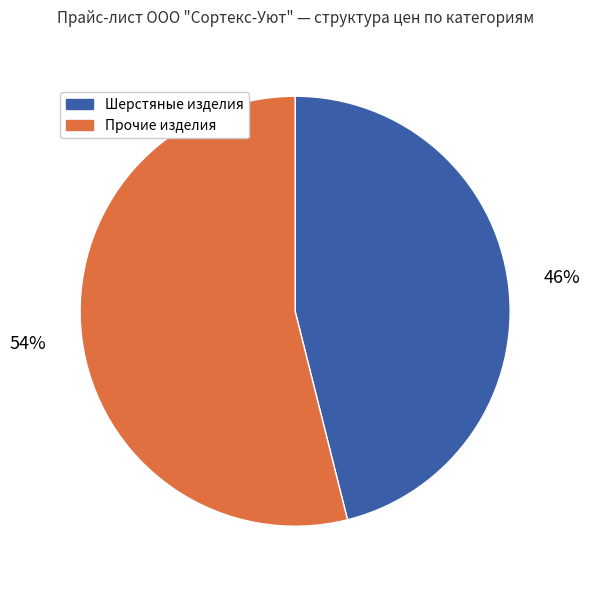

Count the number of slices in the pie.

2